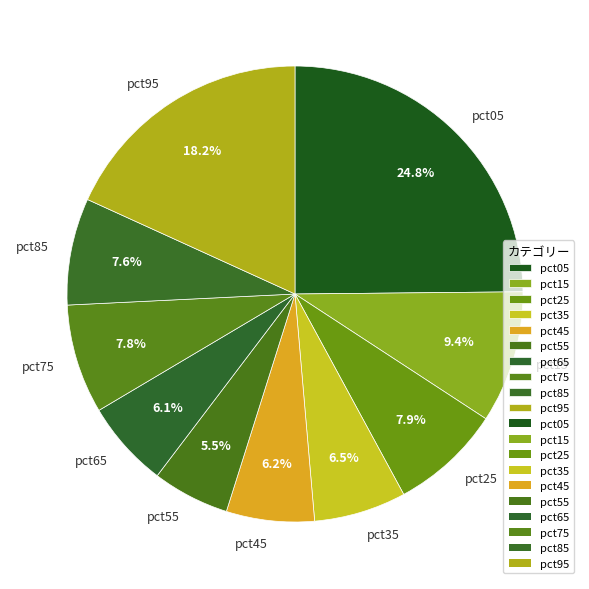

Is it true that pct45 is 6% of the pie?

True